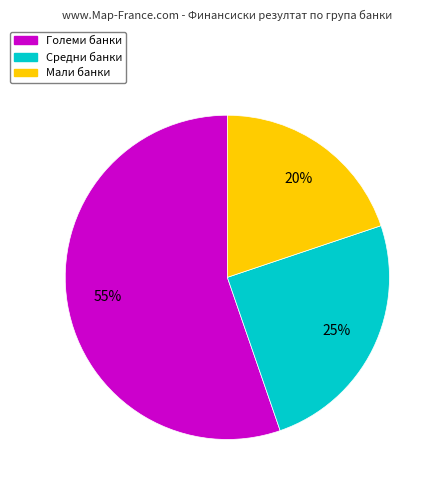

To the nearest percent, what is the average slice percentage?

33%